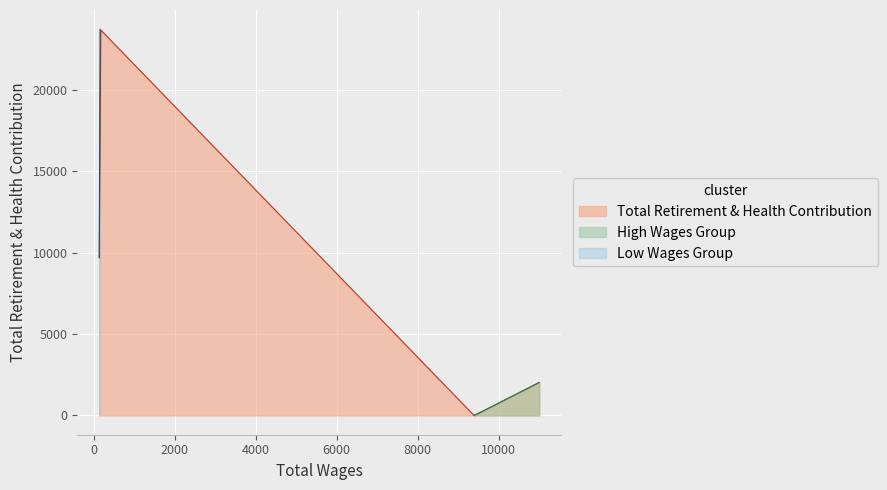

Reading left to right, what are all the values shown in this chart?

10998.0=2022	10998.0=2022	9522.0=155	9392.0=0	9377.0=29	160.0=23703	140.0=9685